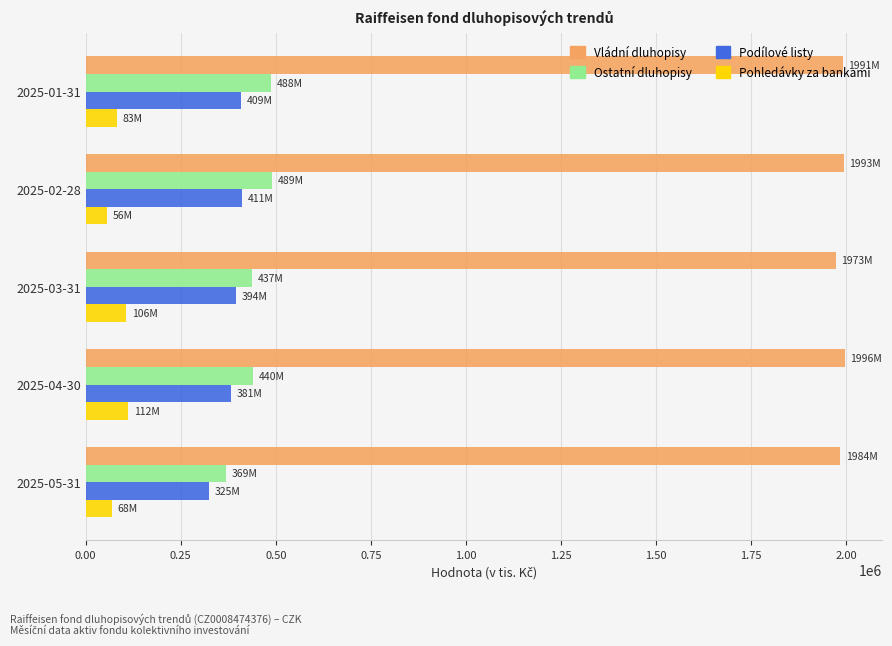

What is the spread (max minus min) of values at 2025-01-31?

1908693